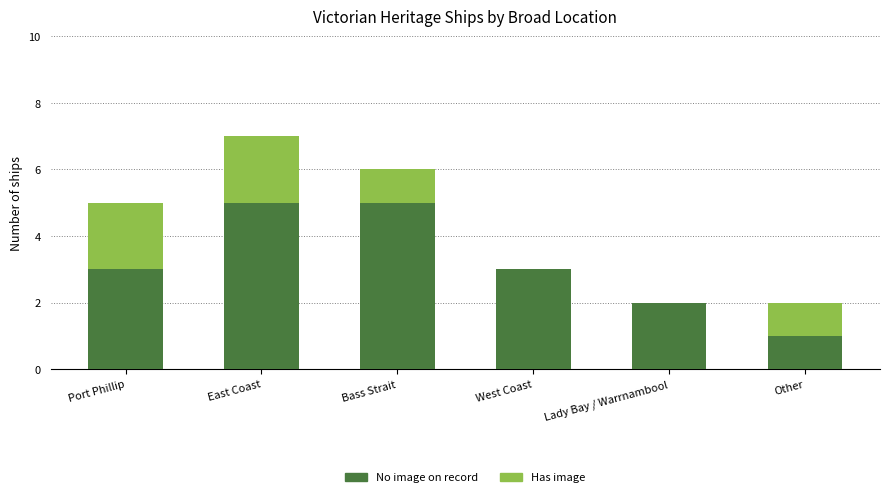

At which category is the sum across all series the highest?

East Coast